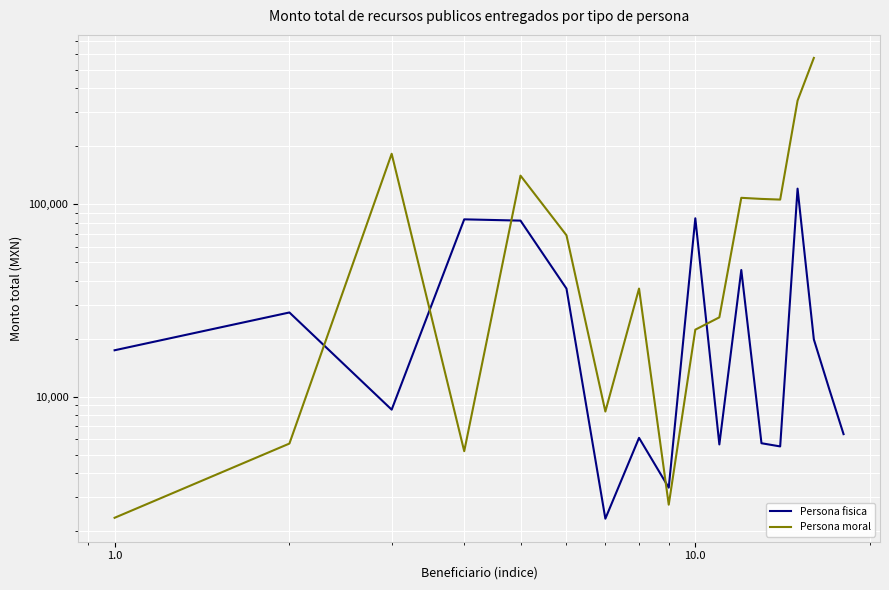

How many values in the Persona fisica series exceed 17400?

8